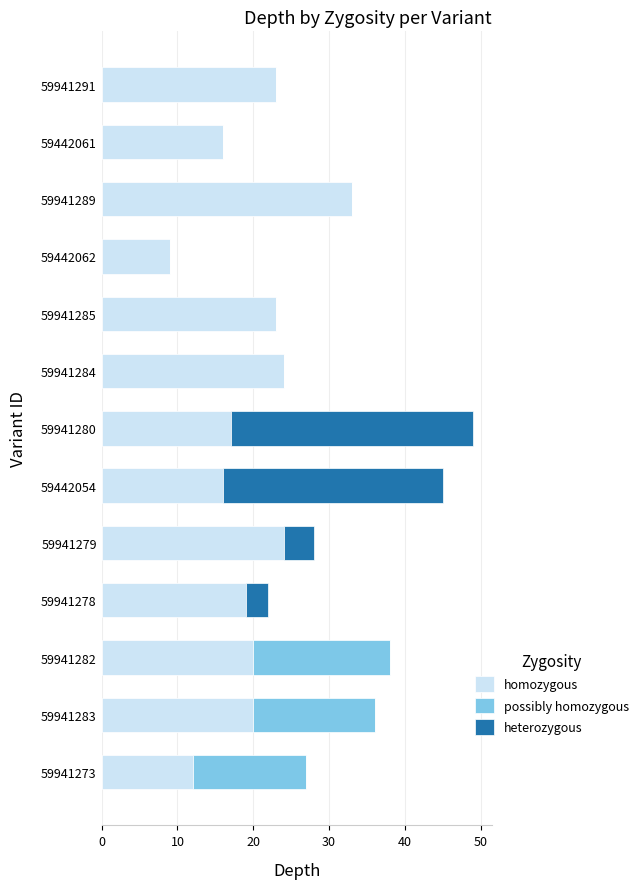

What is the total value across all series at 59941289?

33